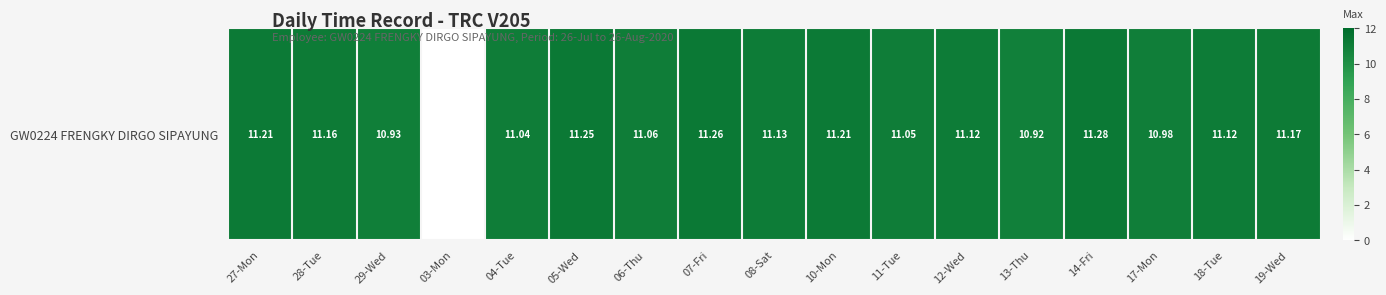

Between 07-Fri and 06-Thu, which is larger?

07-Fri